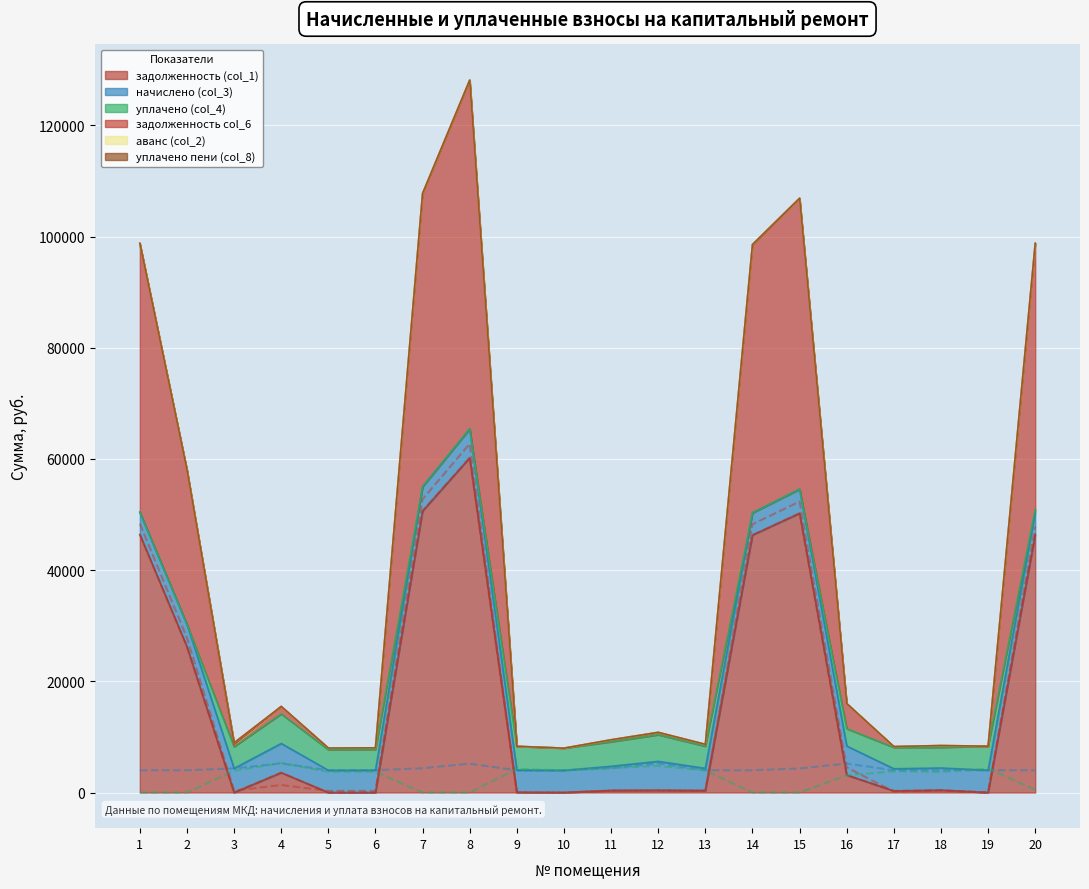

Which has a higher value, 6 or 13?

13